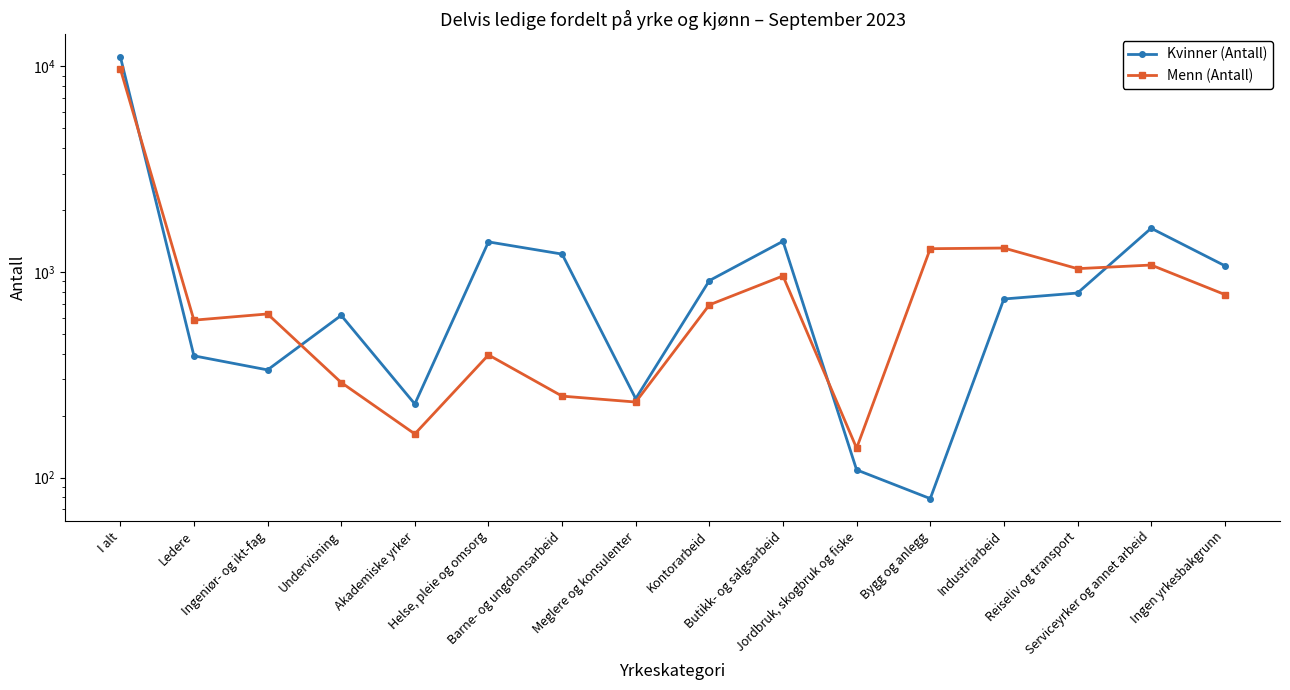

True or false: Menn (Antall) has more than 1 interior local peaks.

True